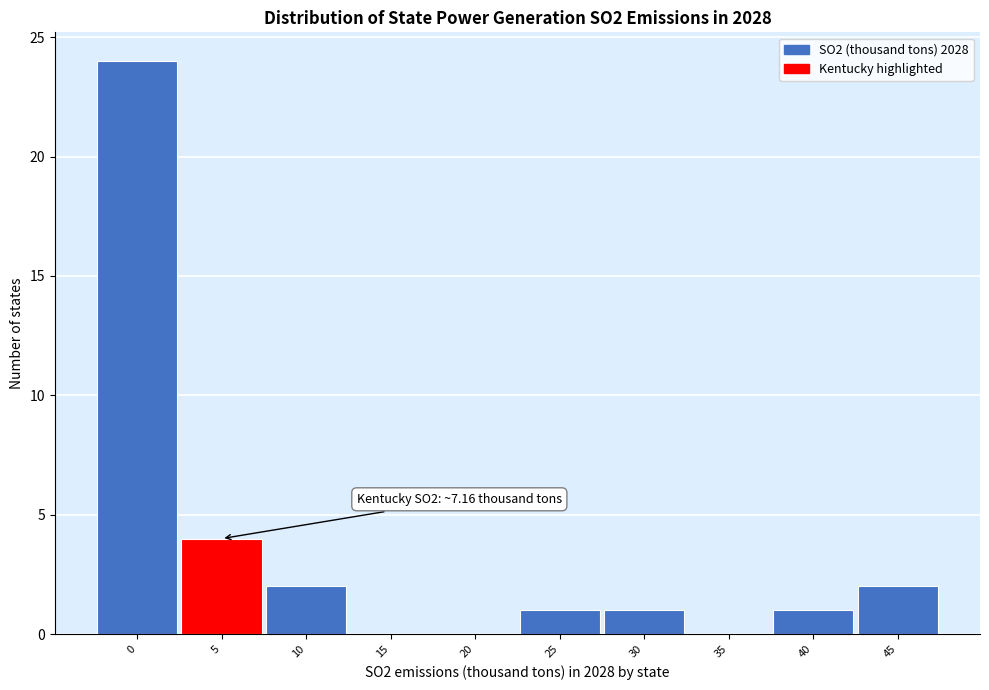

Reading left to right, transcribe all the data shown in this chart.

0=24	5=4	10=2	15=0	20=0	25=1	30=1	35=0	40=1	45=2